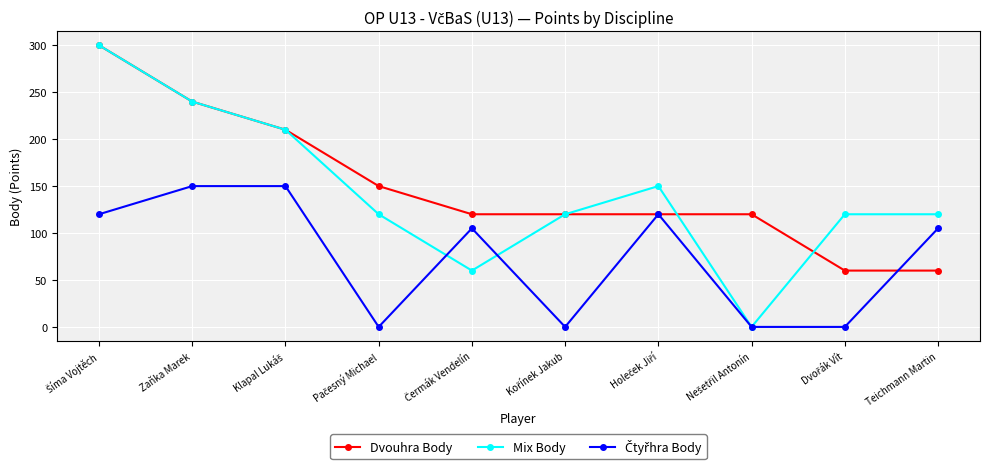

The Mix Body series shows 240 at Zaňka Marek. True or false?

True